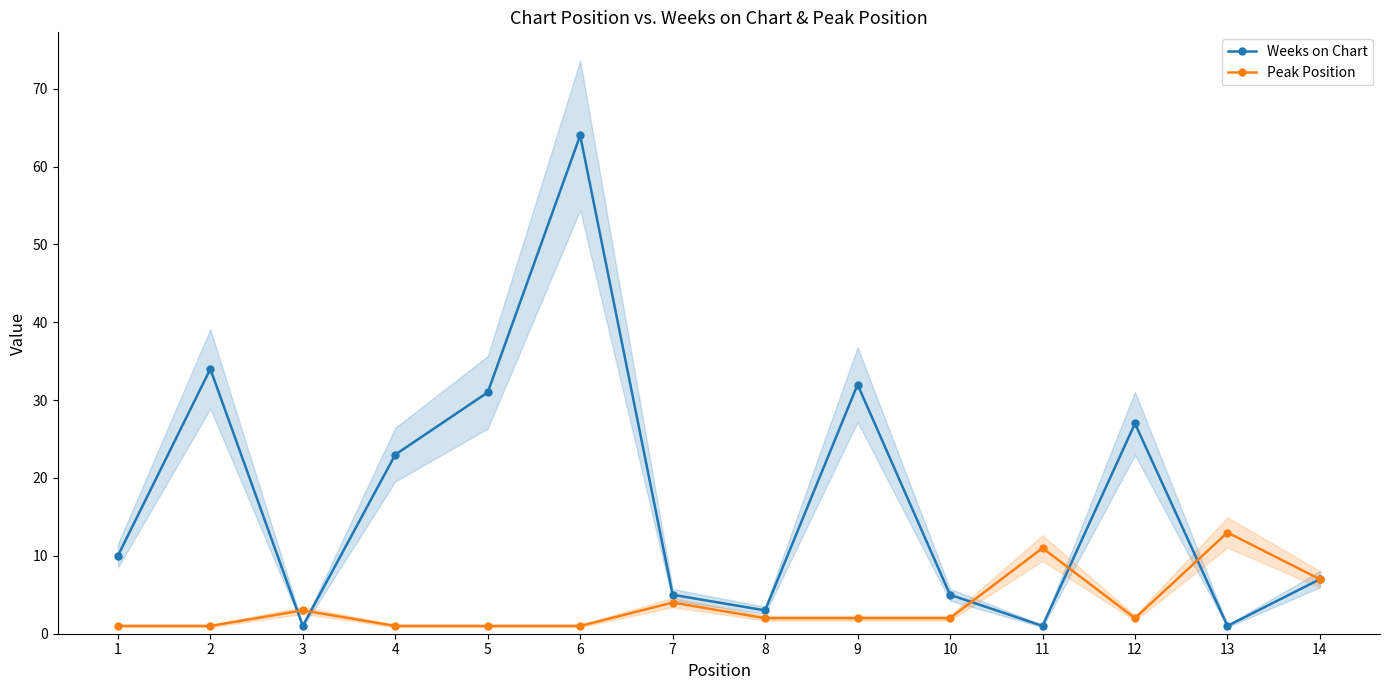

Rank the series by their average value, from highest to lowest.

Weeks on Chart, Peak Position